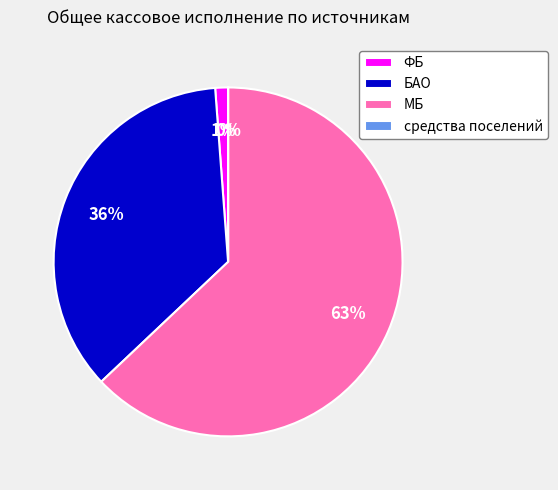

To the nearest percent, what is the average slice percentage?

25%